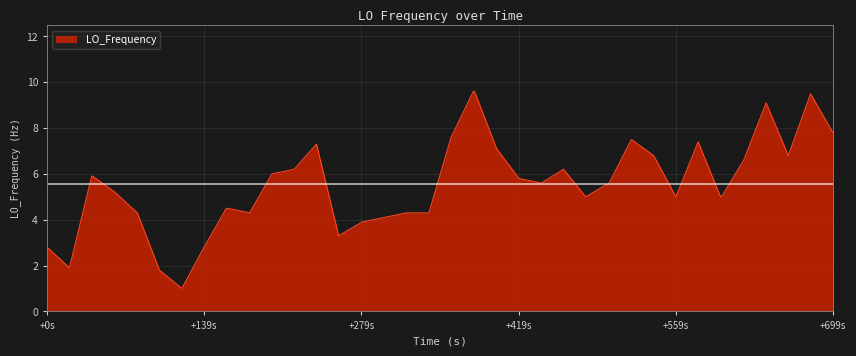

What is the maximum value shown in the chart?

9.6